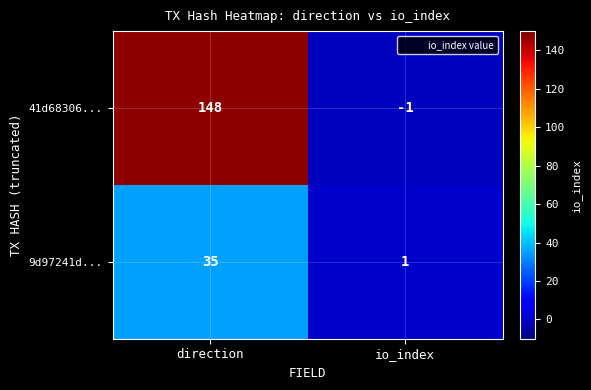

What is the spread (max minus min) of values at direction?

113